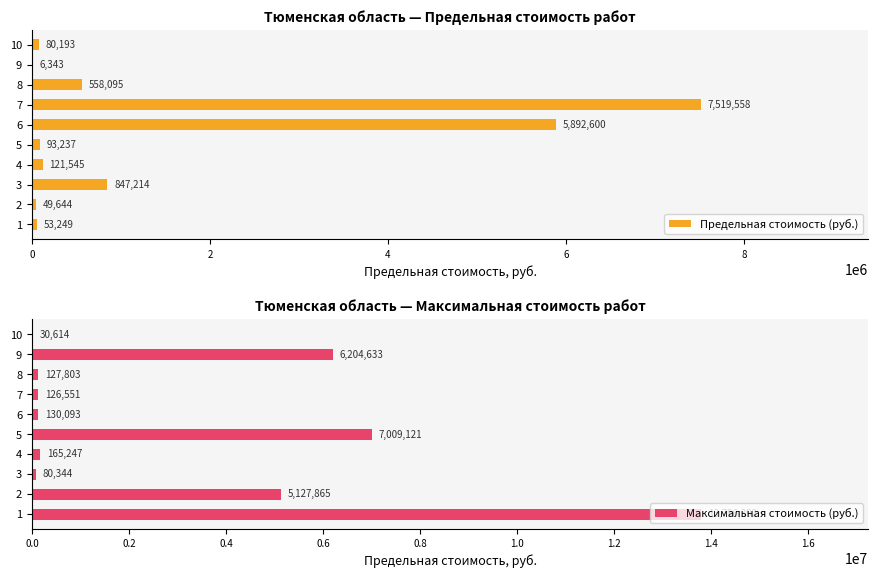

At which label is Предельная стоимость (руб.) closest to 3762950?

6